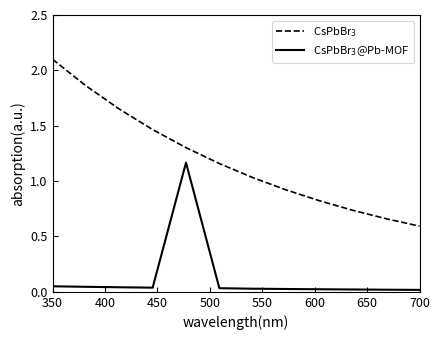

List the series in order of their overall mean, highest first.

CsPbBr$_3$, CsPbBr$_3$@Pb-MOF